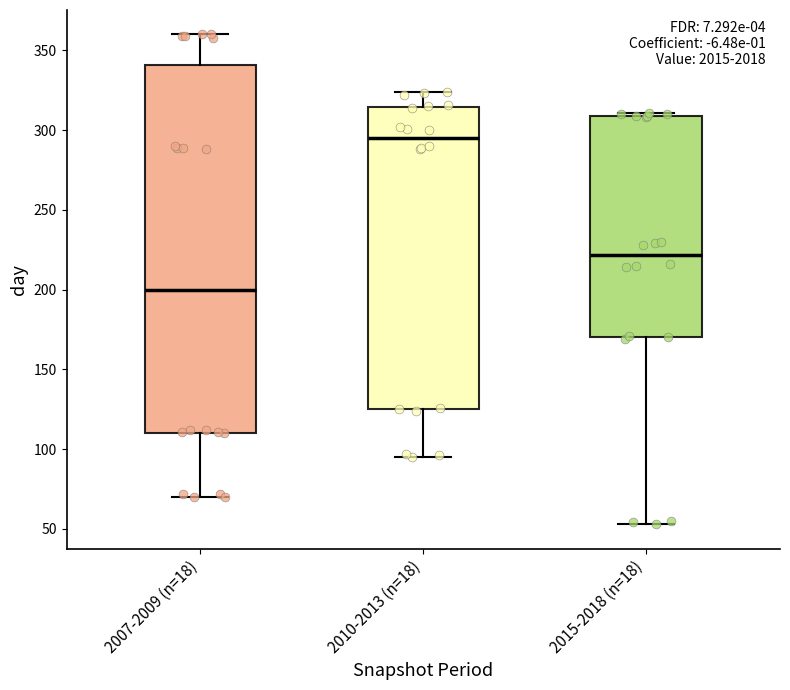

Reading left to right, read every box against the y-axis: the position of its median line, the range the box covers, and the ends of its whiskers. The values are not printed on the chart, so give them approximately, as read against the axis.

2007-2009 (n=18): median 200, box 110 to 340, whiskers 70 to 360
2010-2013 (n=18): median 295, box 125 to 315, whiskers 95 to 325
2015-2018 (n=18): median 220, box 170 to 310, whiskers 55 to 310 (just above the box's upper edge)